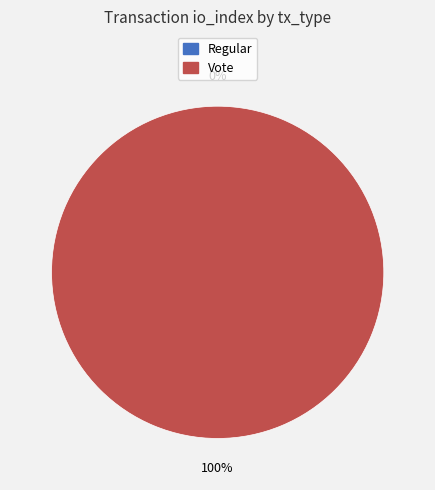

Does any single category account for the majority?

Yes